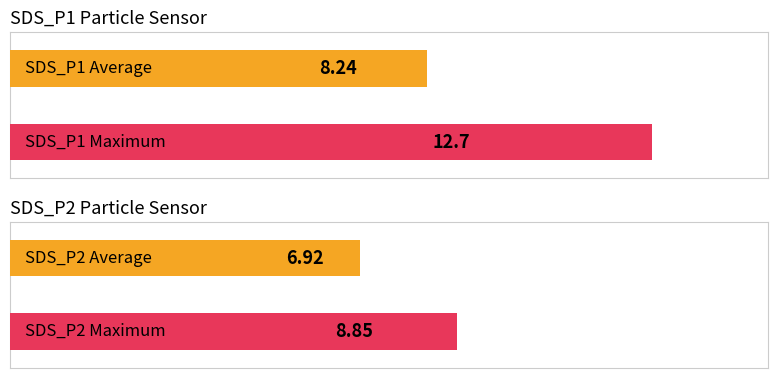

Which series has the widest spread of values?

SDS_P1